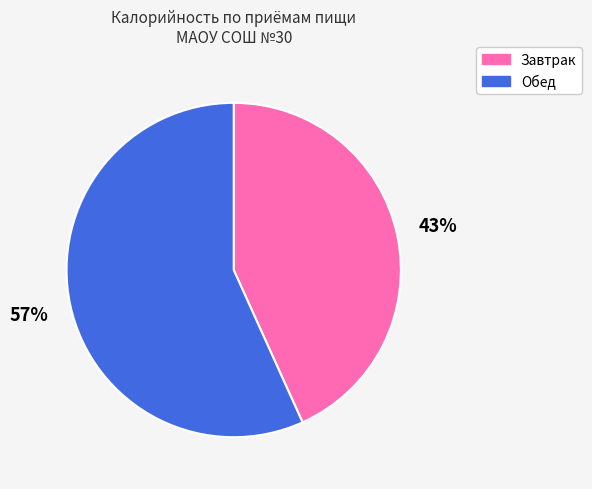

Is the sum of Завтрак and Обед greater than half?

Yes